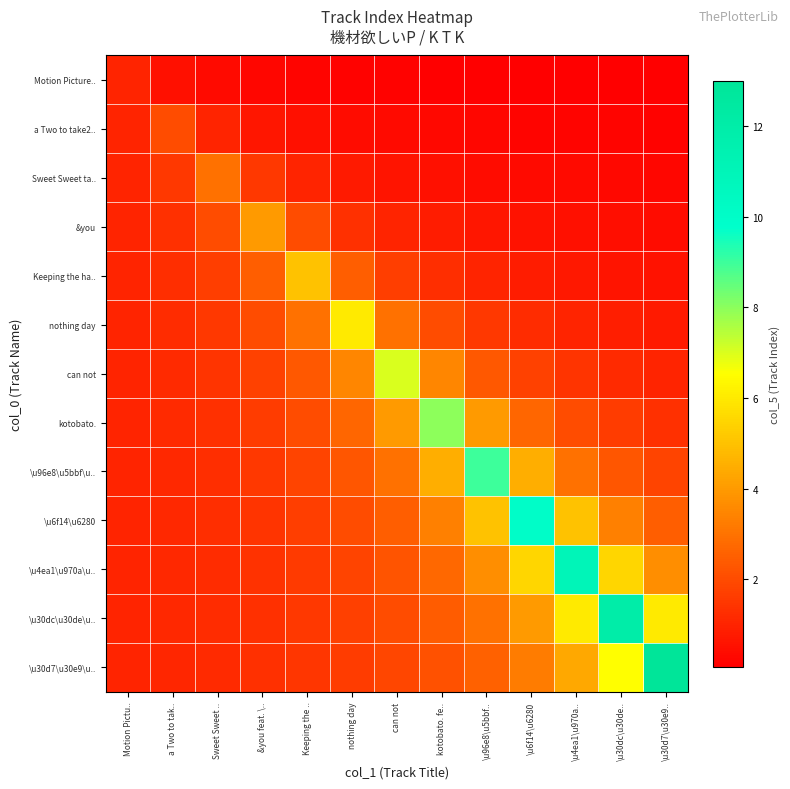

What is the difference between the highest and lowest values at Keeping the ..?

4.8